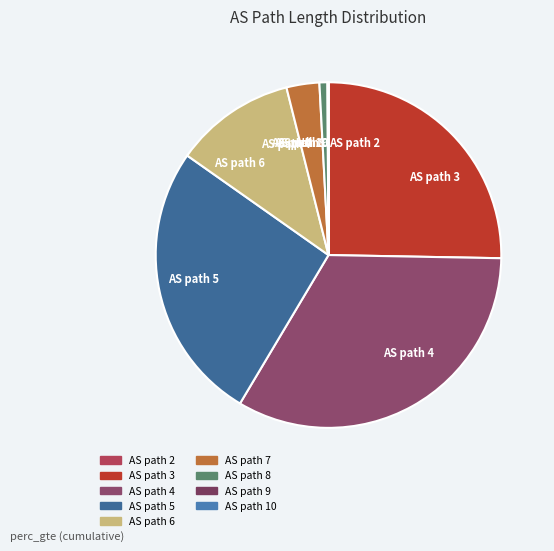

Which category has the biggest portion of the pie?

AS path 4